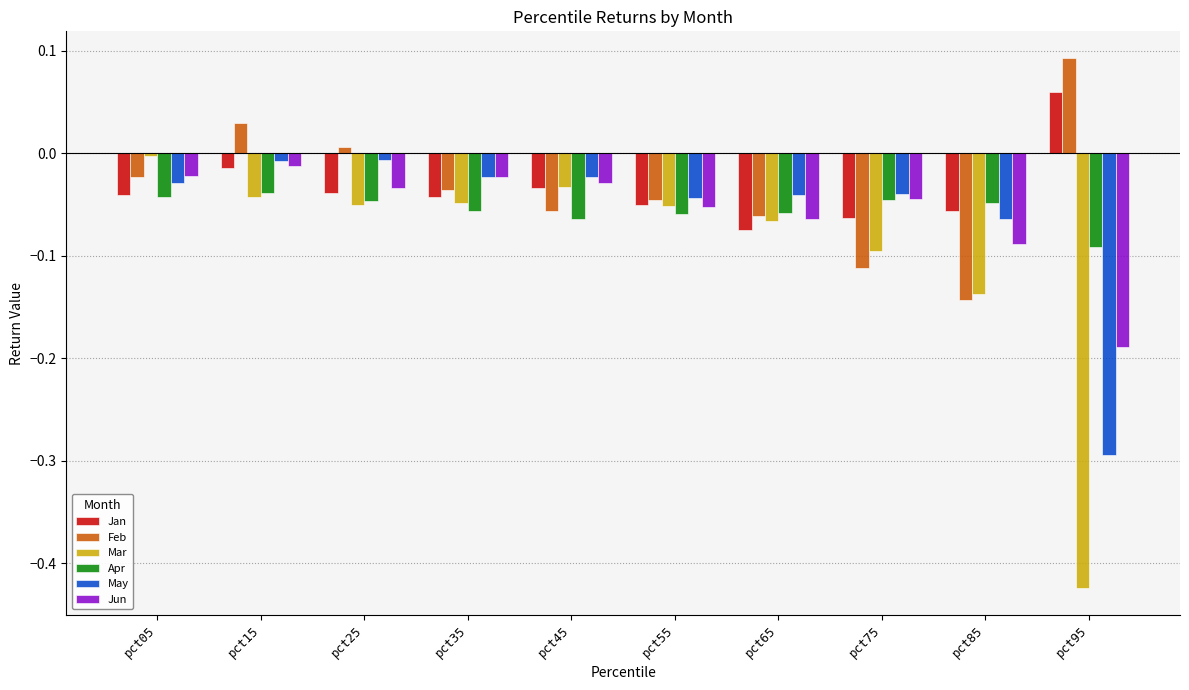

At which category is the sum across all series the highest?

pct15